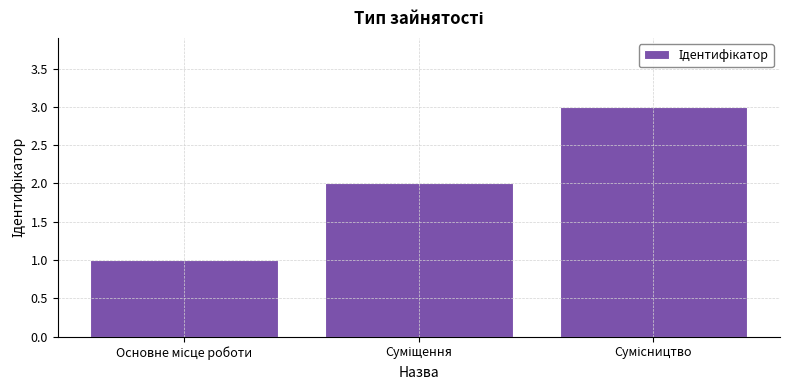

What is the maximum value shown in the chart?

3